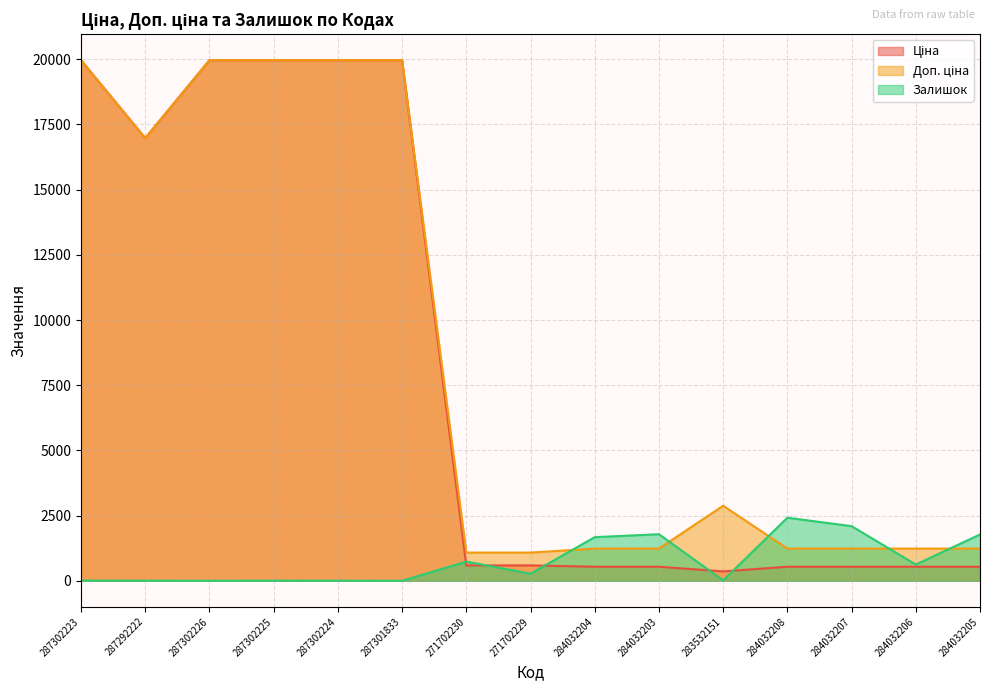

The value of Залишок at 287302223 is 7.0. True or false?

True